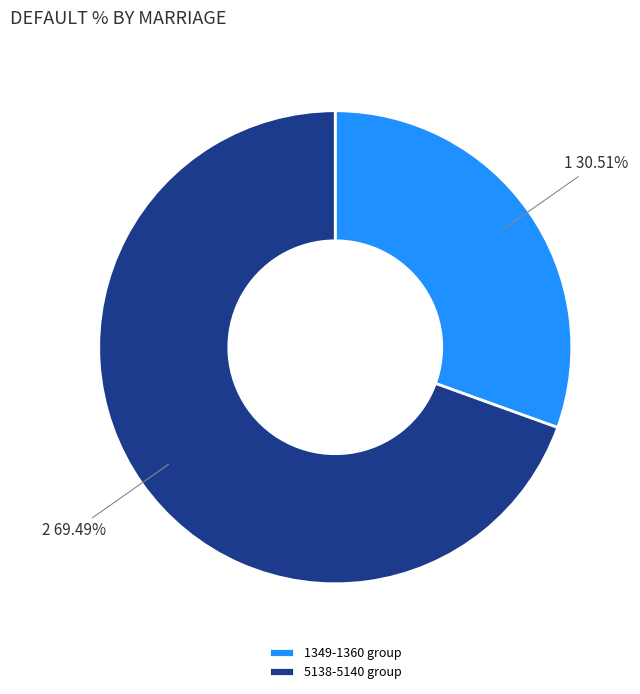

Rank the categories by value from highest to lowest.

5138-5140 group, 1349-1360 group